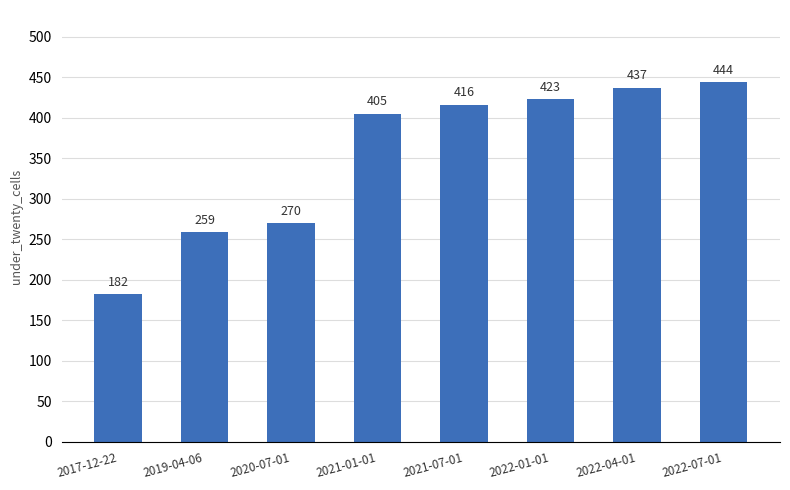

Reading right to left, what are all the values shown in this chart?

2022-07-01=444	2022-04-01=437	2022-01-01=423	2021-07-01=416	2021-01-01=405	2020-07-01=270	2019-04-06=259	2017-12-22=182